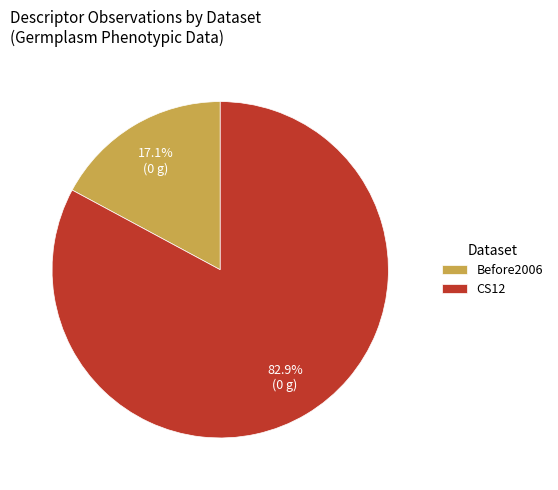

Count the number of slices in the pie.

2